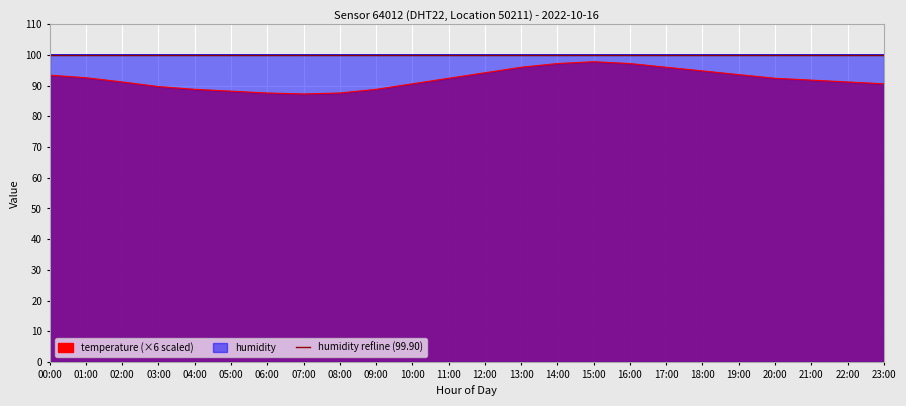

Where is the first local minimum?

07:00